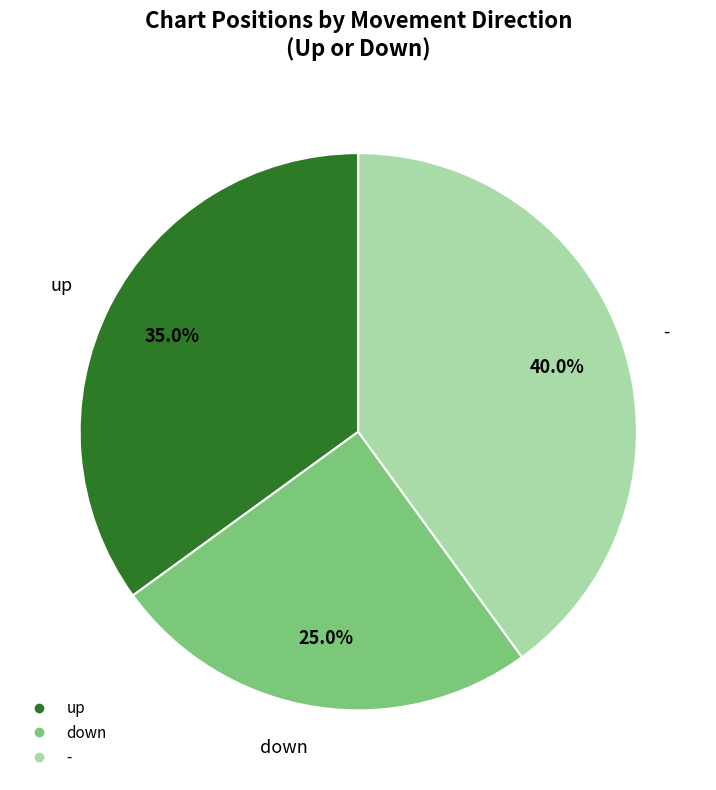

To the nearest percent, what percentage of the pie is up?

35%